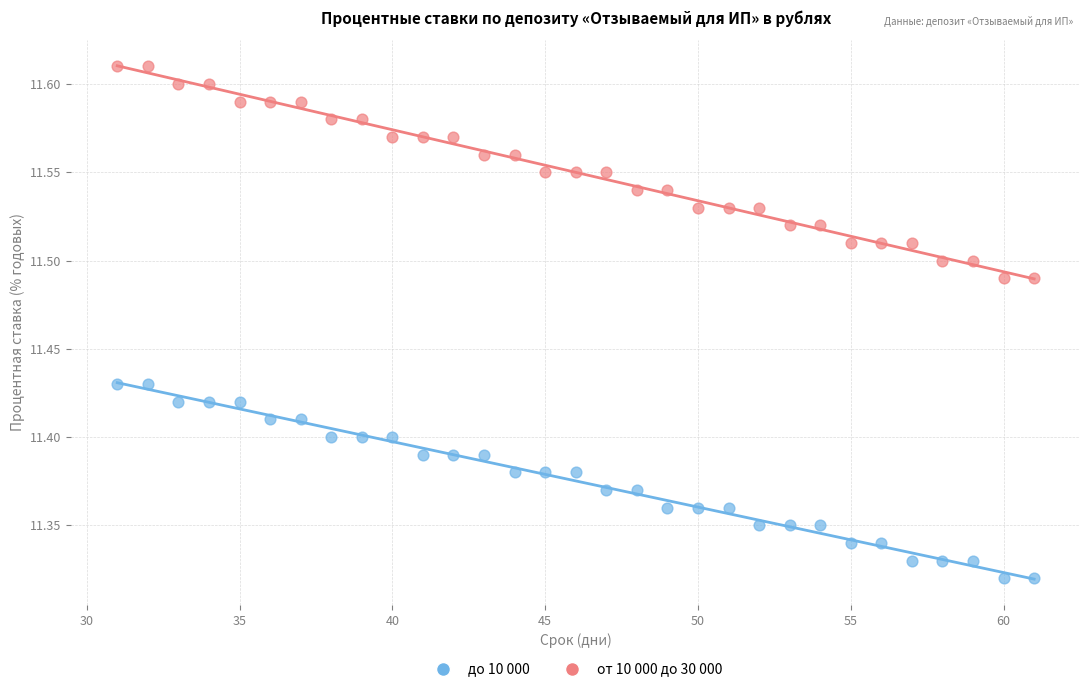

Which series has the largest Y range (max minus min)?

от 10 000 до 30 000